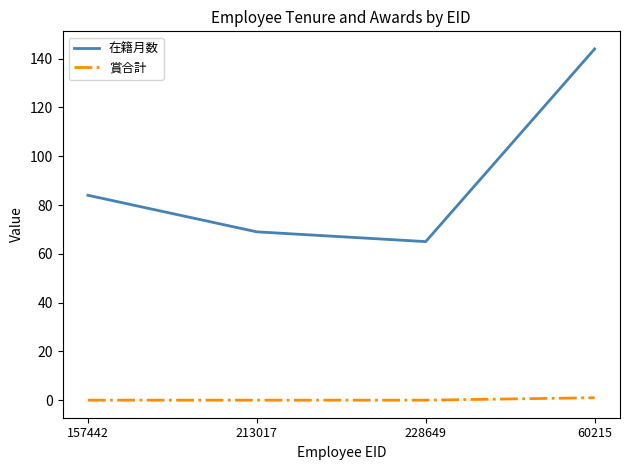

How many lines are shown in the chart?

2